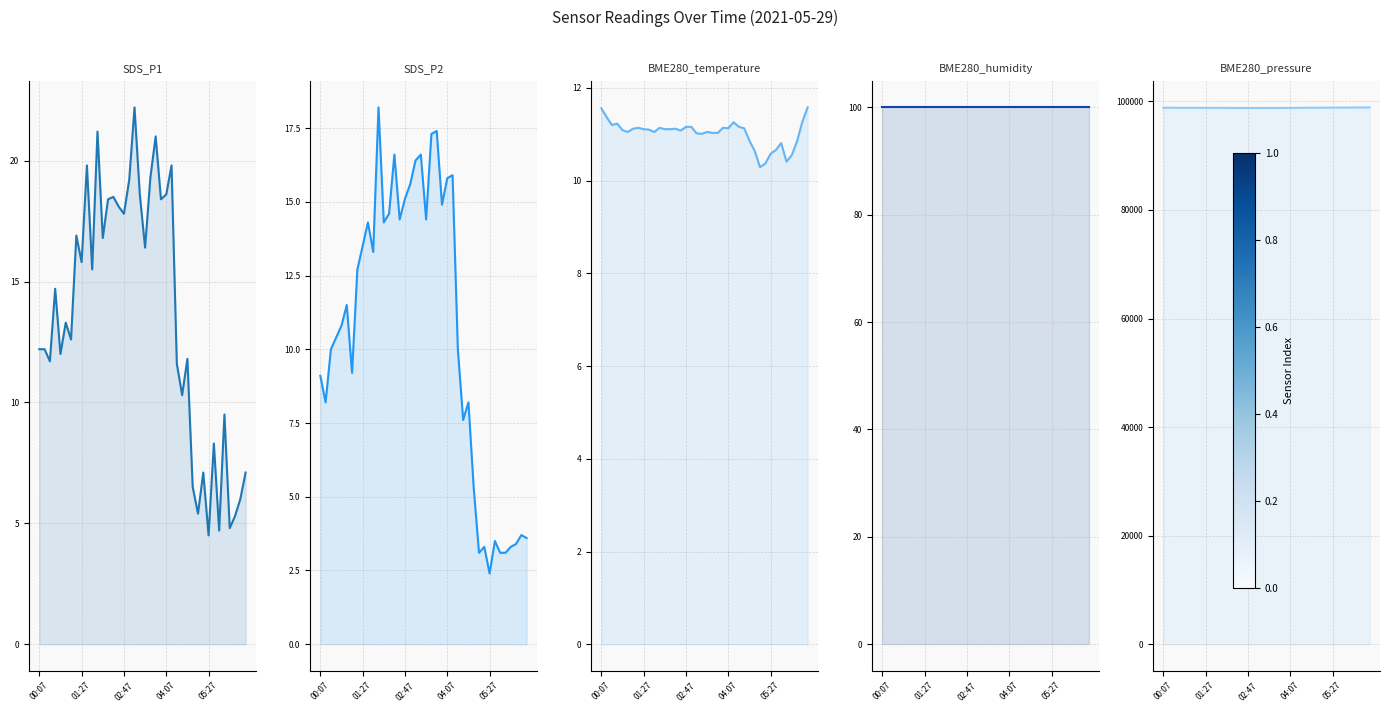

What value does the BME280_pressure series have at 11?

98801.9